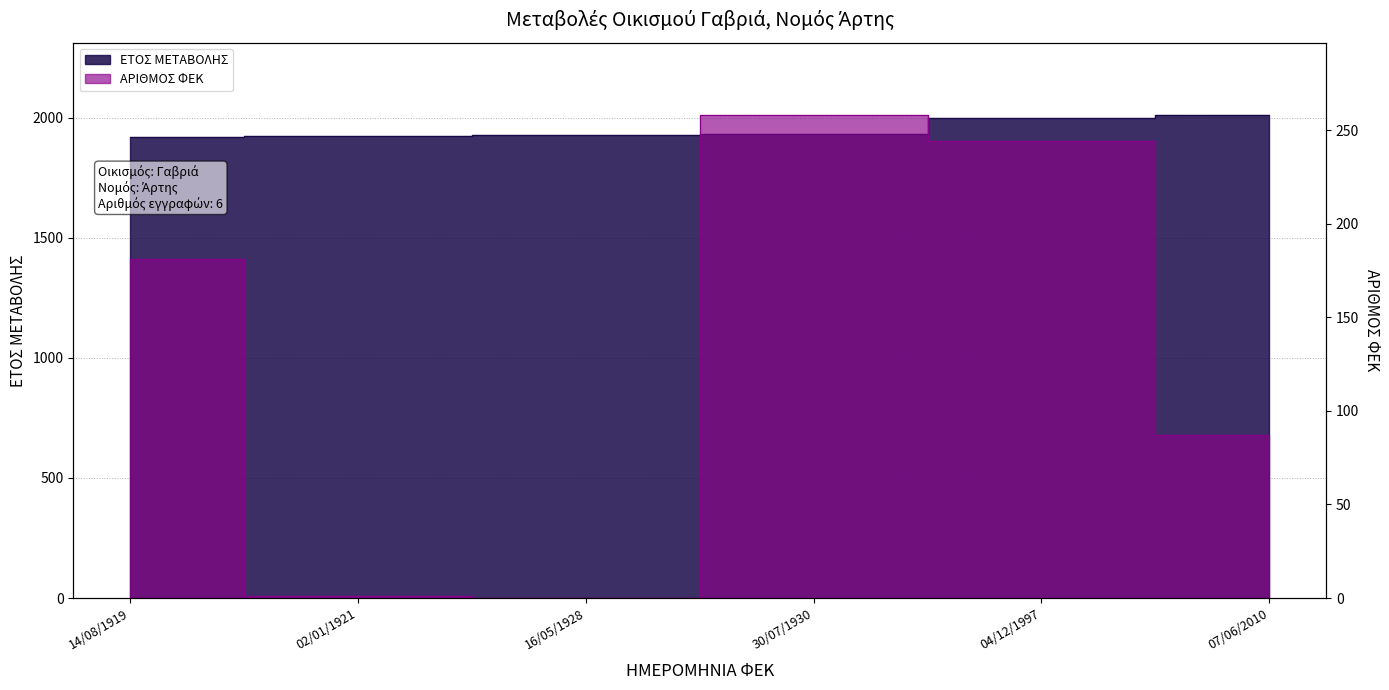

Reading left to right, what are all the values shown in this chart?

ΕΤΟΣ ΜΕΤΑΒΟΛΗΣ: 1919	1921	1928	1930	1997	2010
ΑΡΙΘΜΟΣ ΦΕΚ: 181	1	0	258	244	87